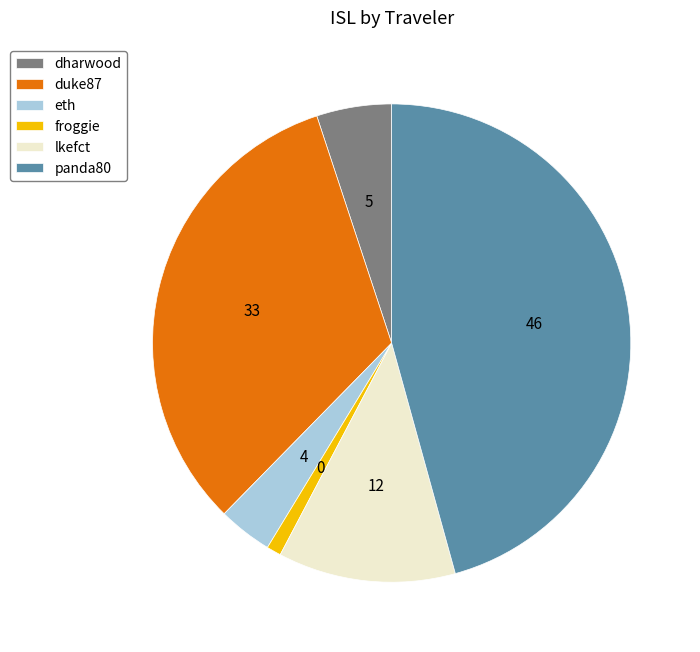

Does eth represent more than half of the total?

No